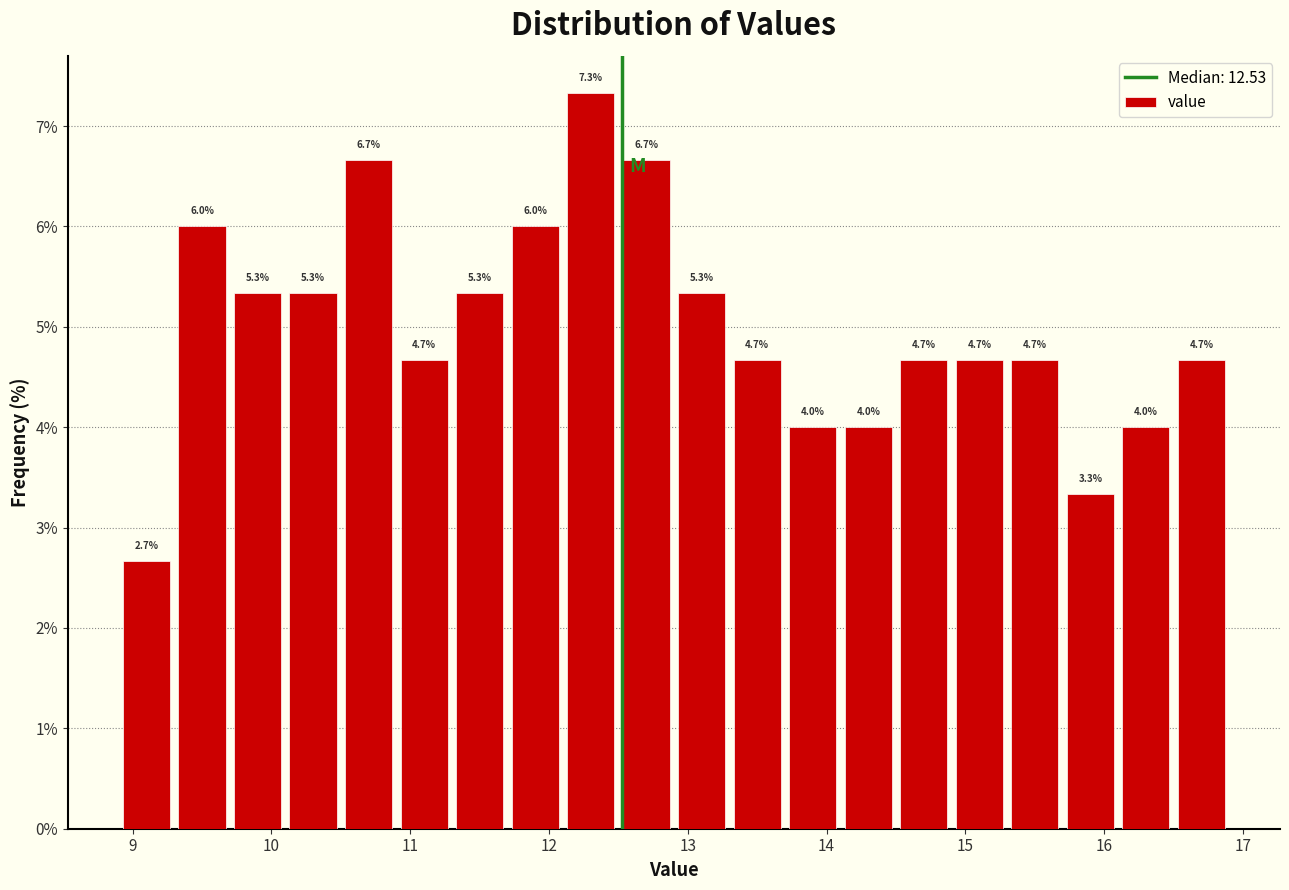

Reading left to right, list every bar in this chart as the range it spans on the x-axis followed by its height.

8.9 to 9.3: 2.7
9.3 to 9.7: 6.0
9.7 to 10.1: 5.3
10.1 to 10.5: 5.3
10.5 to 10.9: 6.7
10.9 to 11.3: 4.7
11.3 to 11.7: 5.3
11.7 to 12.1: 6.0
12.1 to 12.5: 7.3
12.5 to 12.9: 6.7
12.9 to 13.3: 5.3
13.3 to 13.7: 4.7
13.7 to 14.1: 4.0
14.1 to 14.5: 4.0
14.5 to 14.9: 4.7
14.9 to 15.3: 4.7
15.3 to 15.7: 4.7
15.7 to 16.1: 3.3
16.1 to 16.5: 4.0
16.5 to 16.9: 4.7